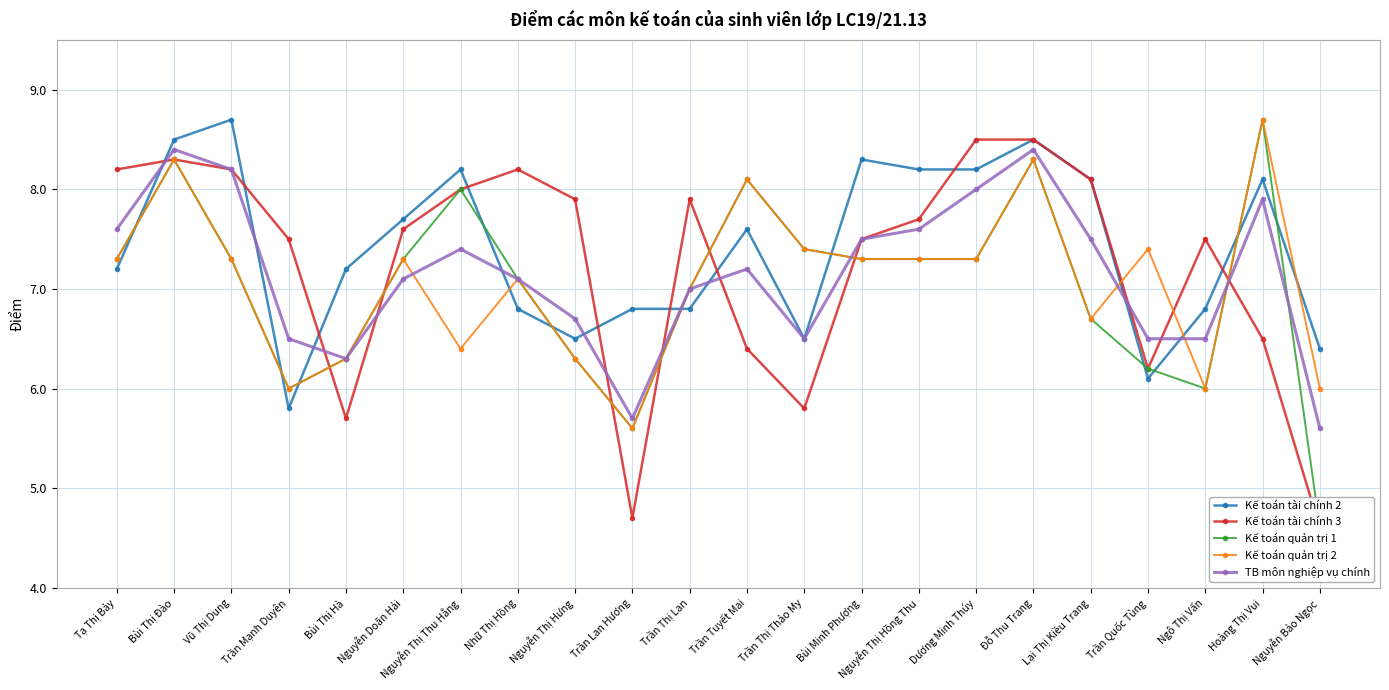

Is the value of TB môn nghiệp vụ chính at Bùi Thị Đào greater than the value of Kế toán quản trị 1 at Nguyễn Thị Hồng Thu?

Yes